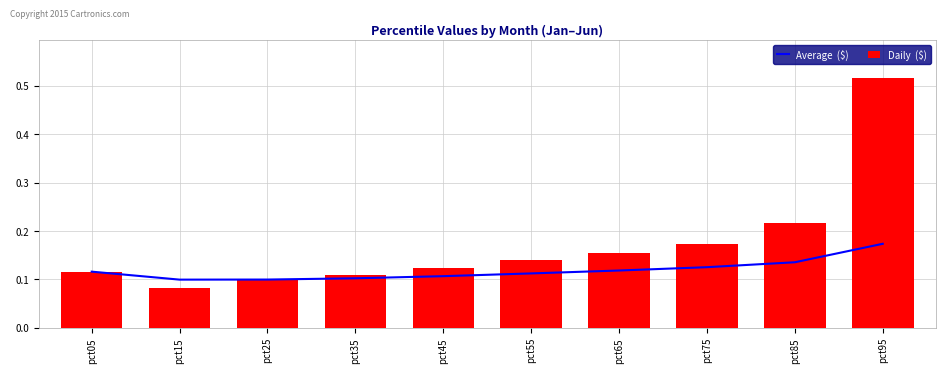

At how many categories does at least one series exceed 0?

10